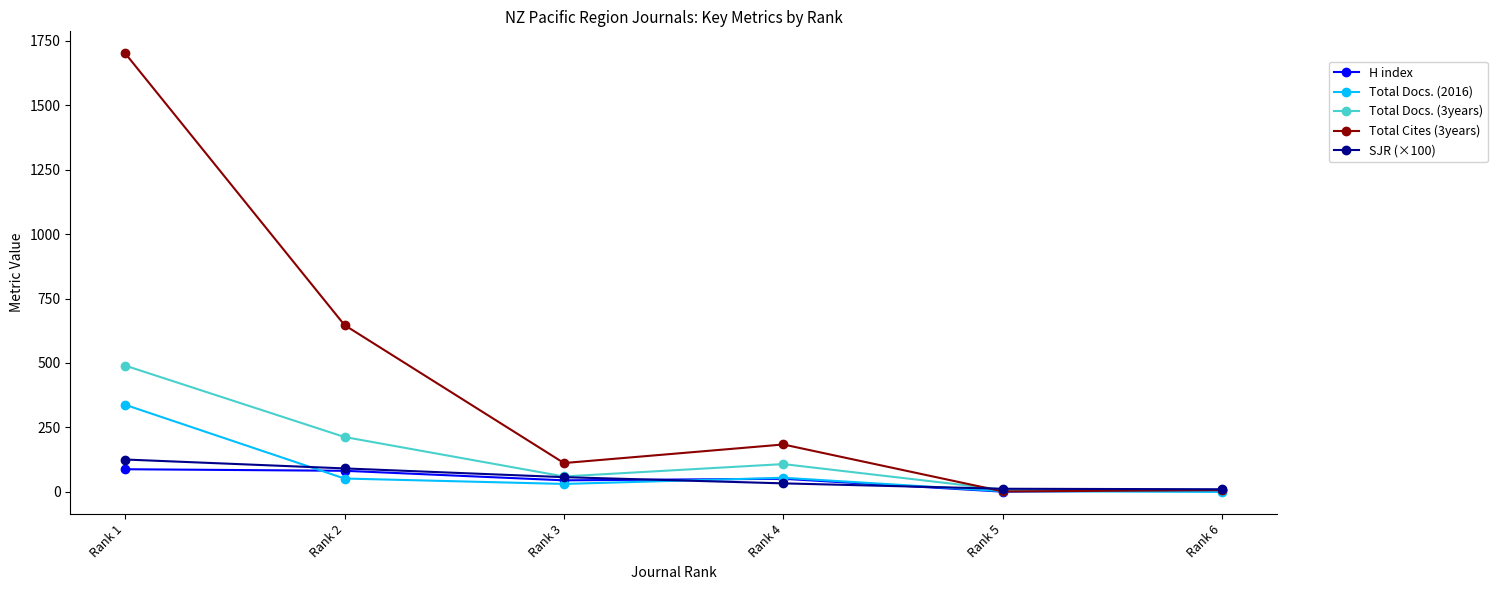

In H index, how many points are lower than both neighbors (excluding endpoints)?

2